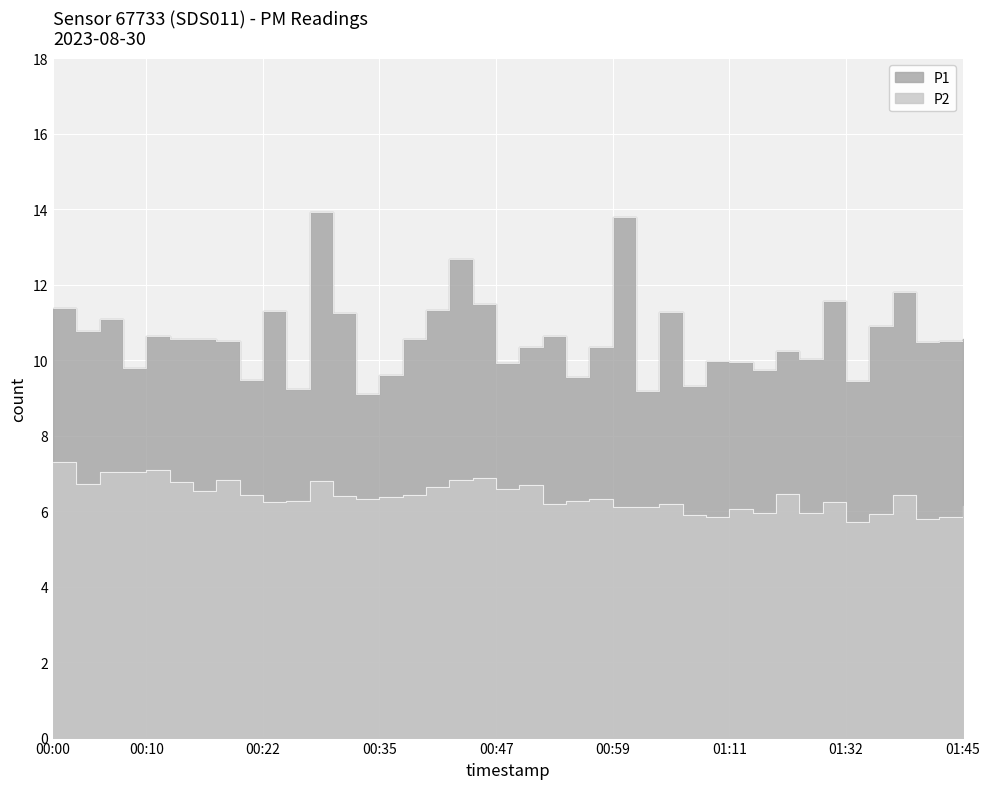

What position from the right is 00:52?

19